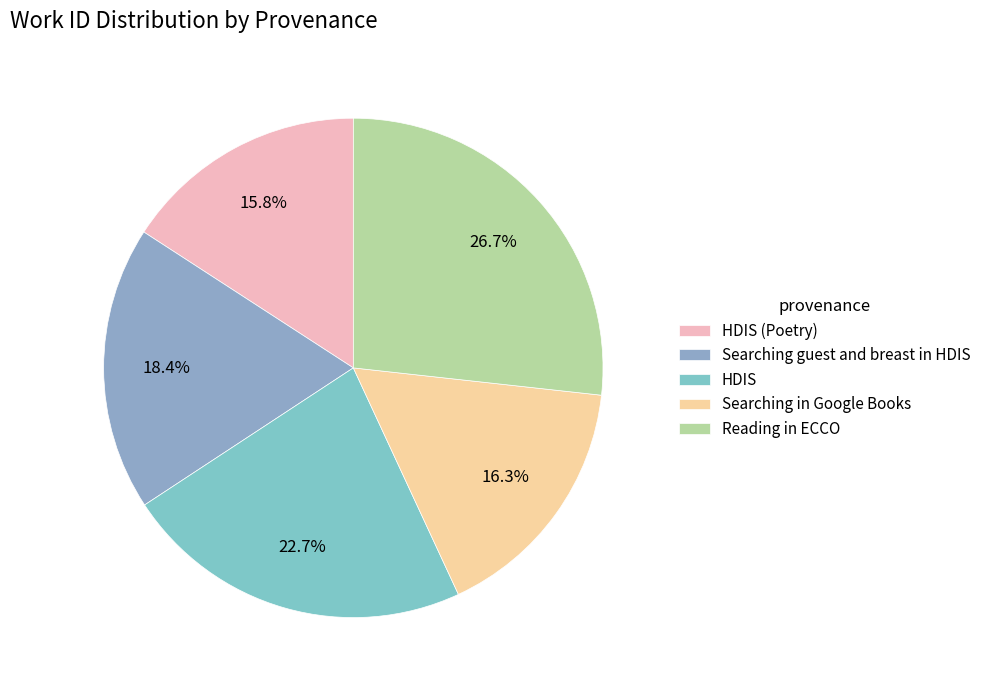

Which slice is the smallest?

HDIS (Poetry)